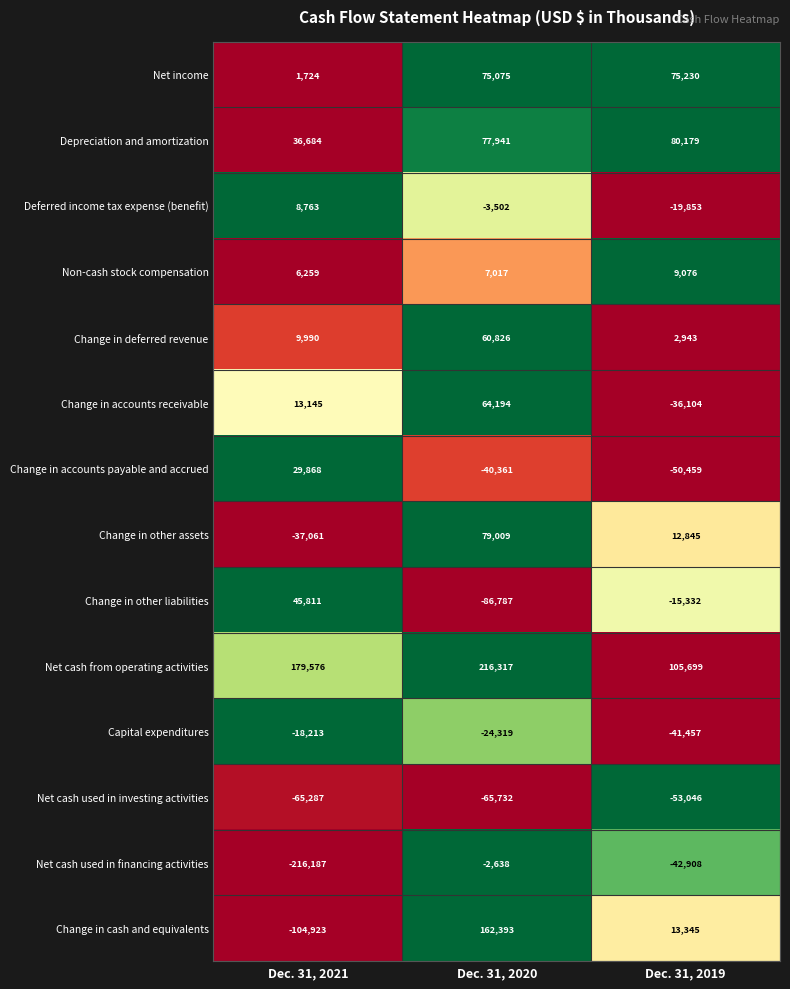

Which category has the lowest value in the Capital expenditures series?

Dec. 31, 2019